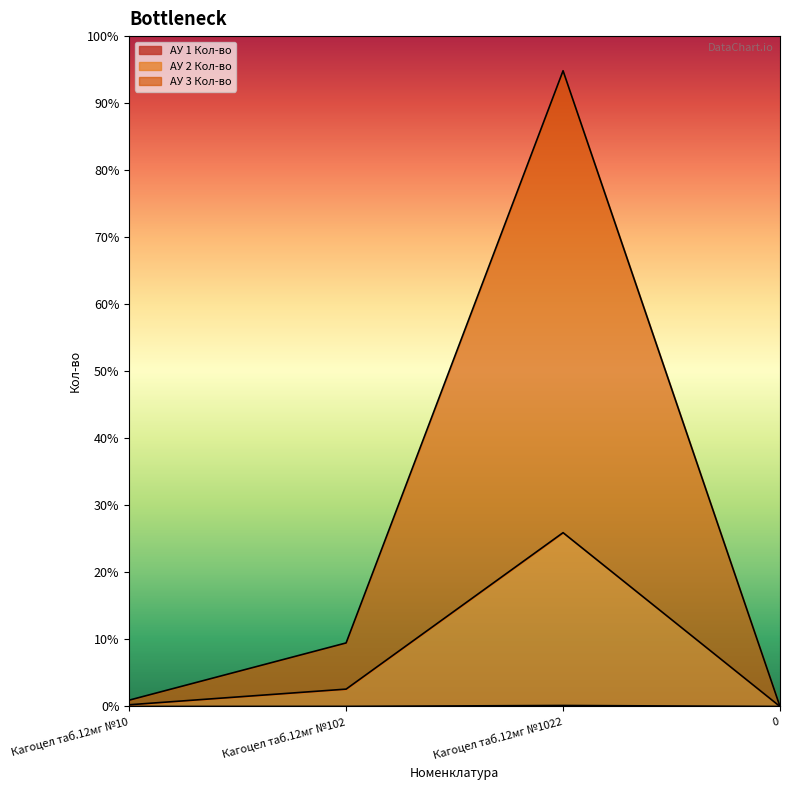

True or false: АУ 2 Кол-во has a value of 0 at 0.

True